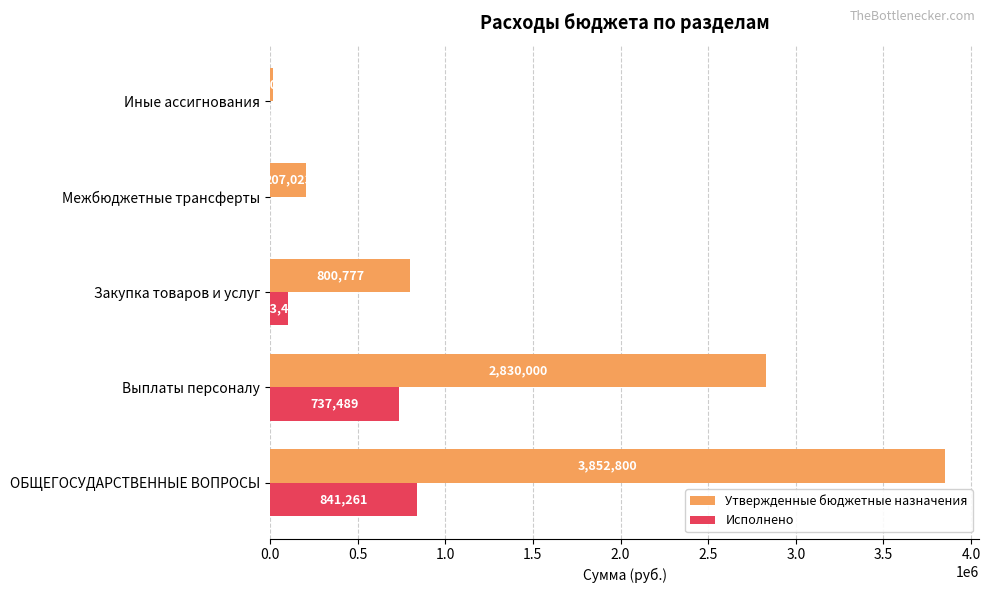

What is the sum of all Утвержденные бюджетные назначения values?

7705600.0